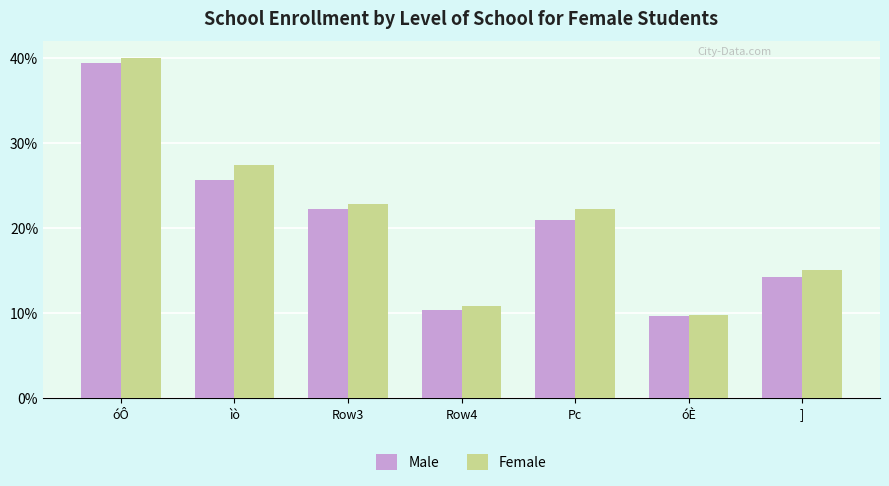

At which label does Male first exceed 7282?

óÔ